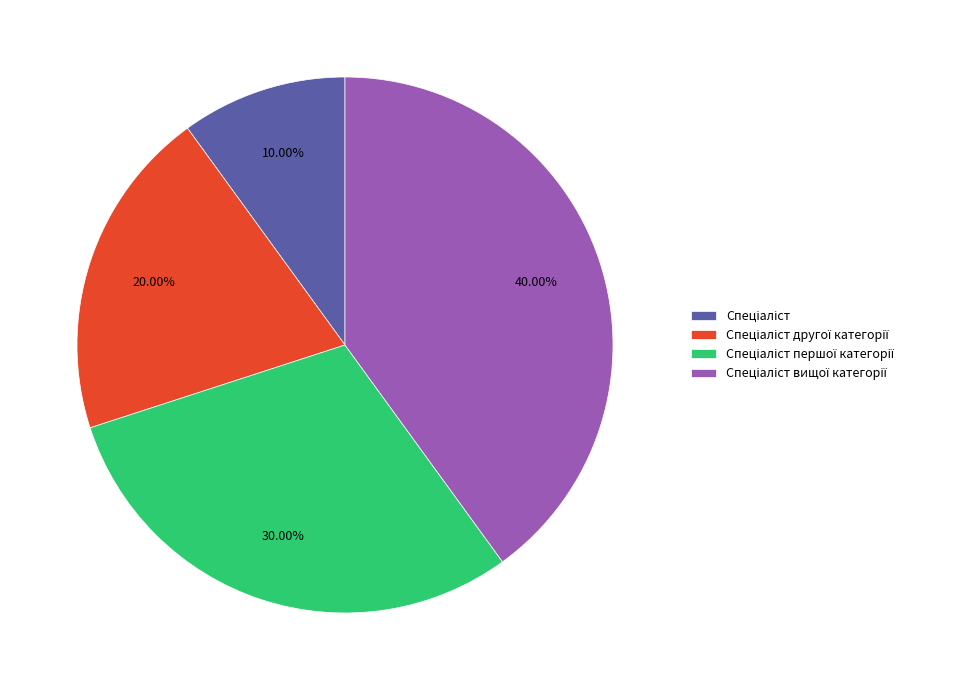

Is there any slice that represents more than half of the pie?

No